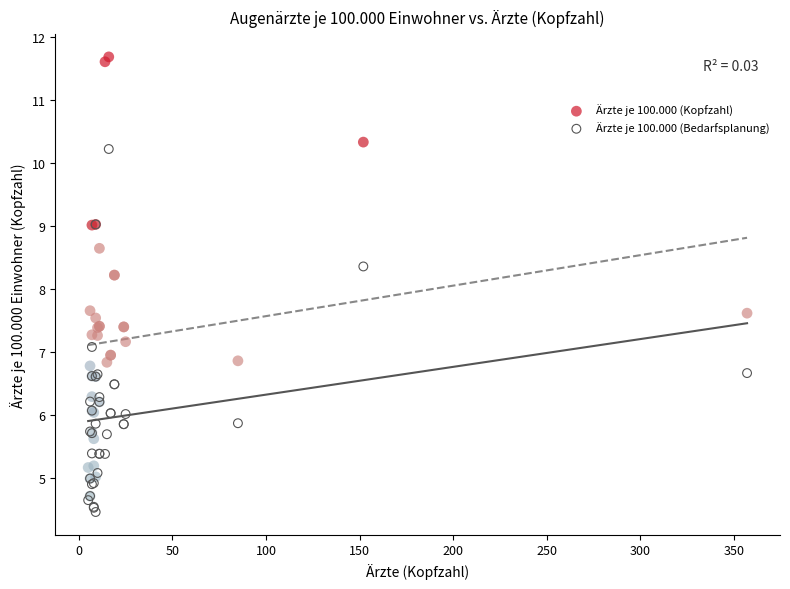

What are all the series names shown in the legend?

Ärzte je 100.000 (Kopfzahl), Ärzte je 100.000 (Bedarfsplanung)